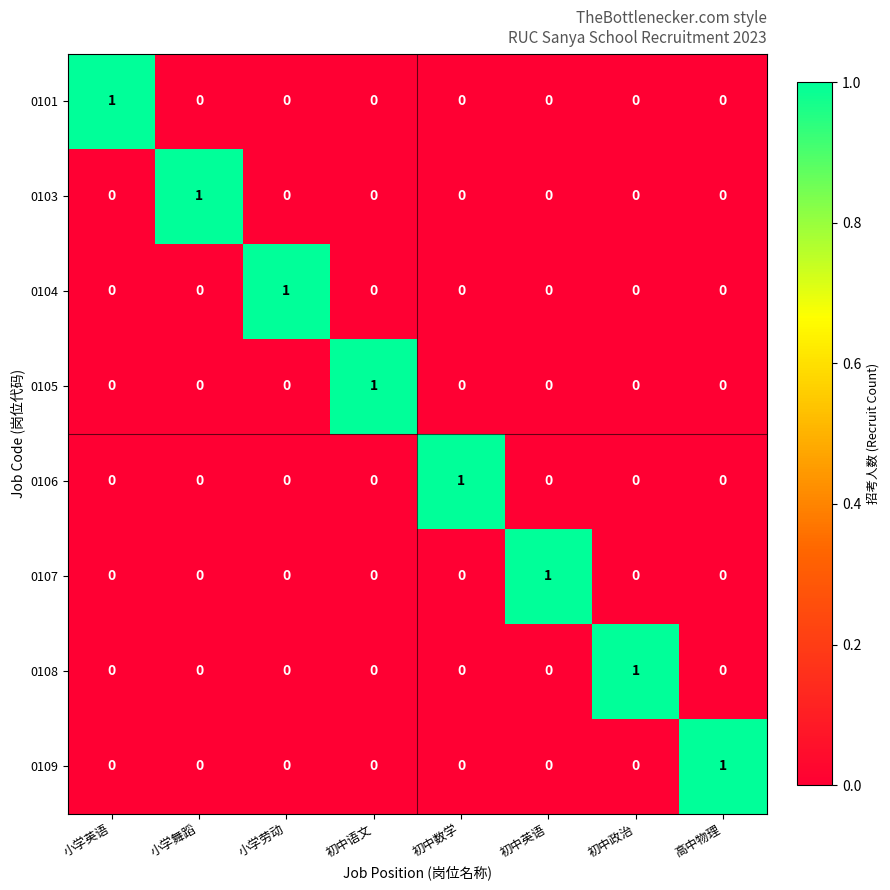

How many 0108 values are between 0 and 1?

8